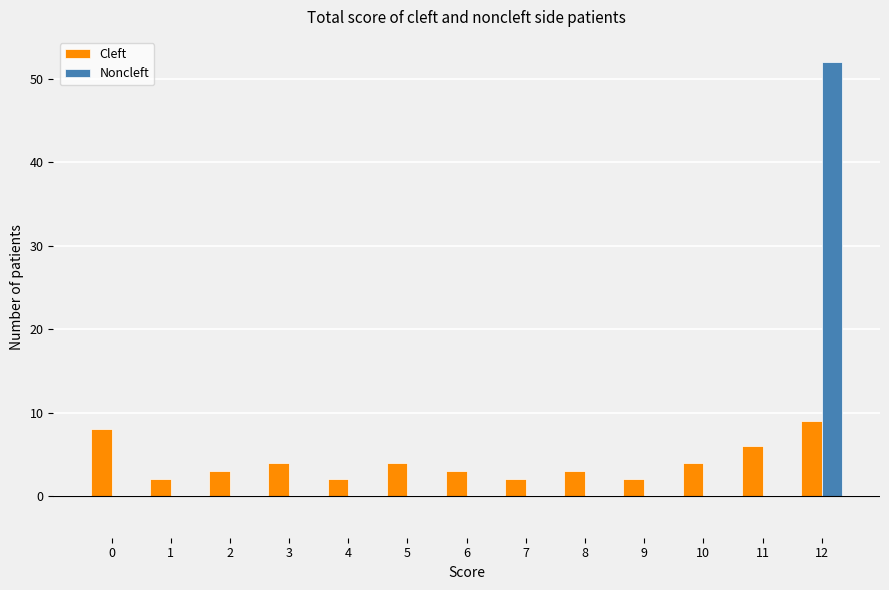

True or false: Cleft has a value of 5 at 8.

False